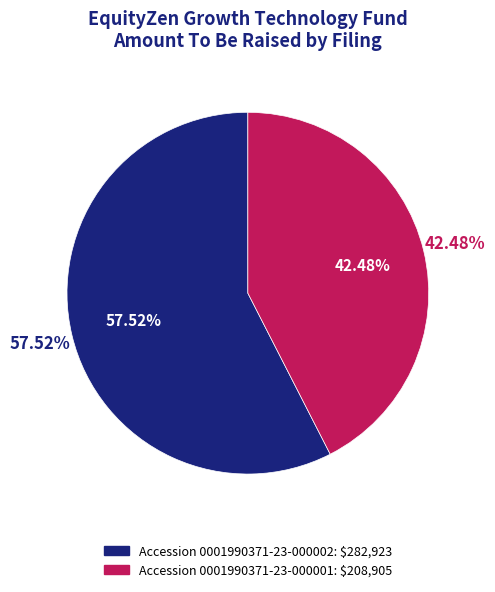

What is the change in value from 0001990371-23-000002 to 0001990371-23-000001?

-74018